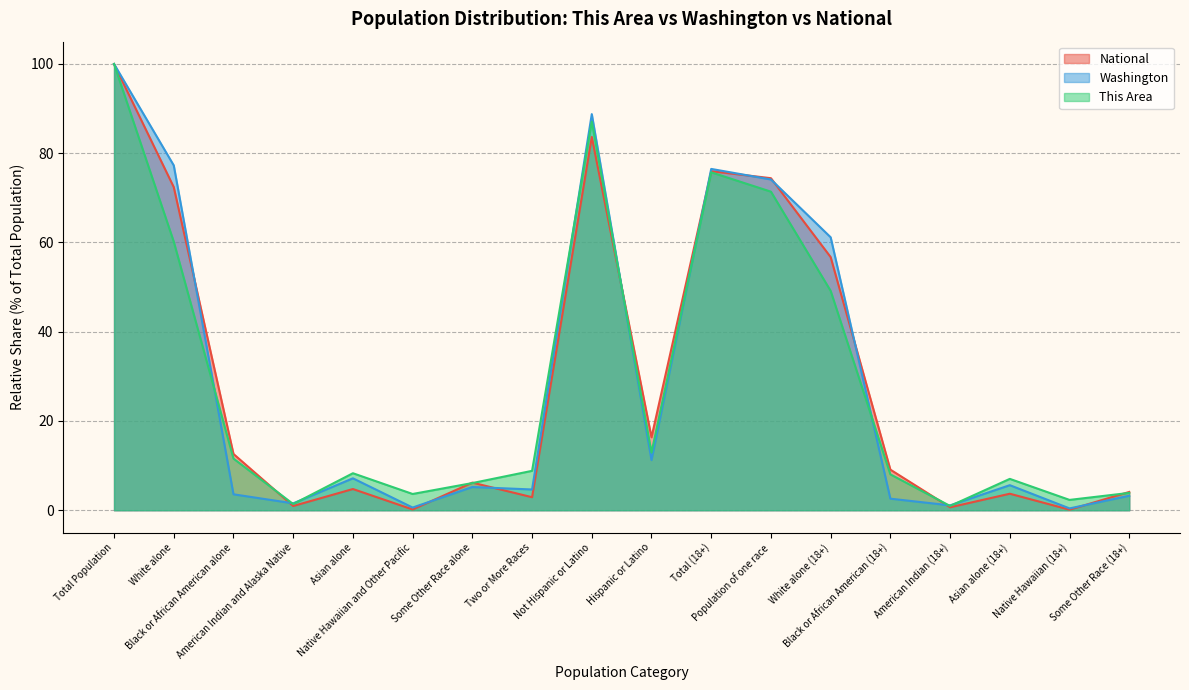

What is the value of the National point at the 18th from the left?

4.1